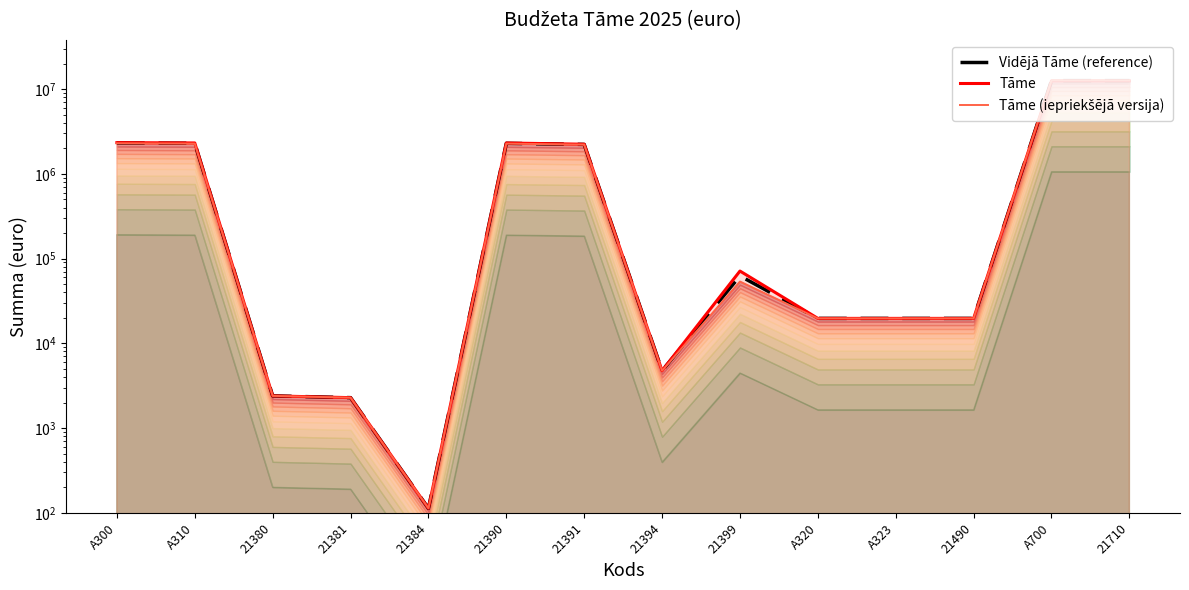

True or false: Tāme has more than 2 interior local peaks.

False